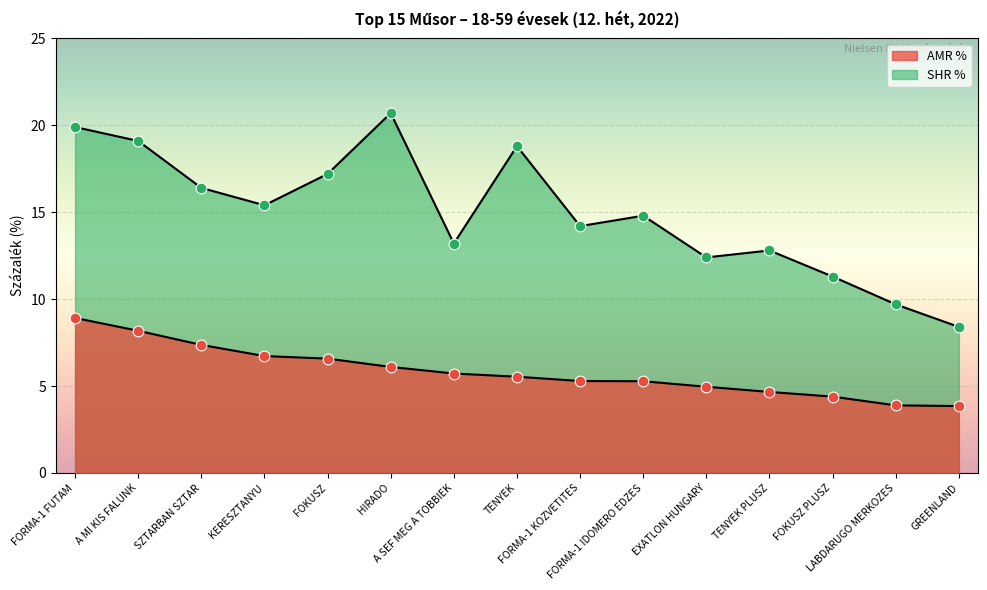

At how many categories does at least one series exceed 12?

12